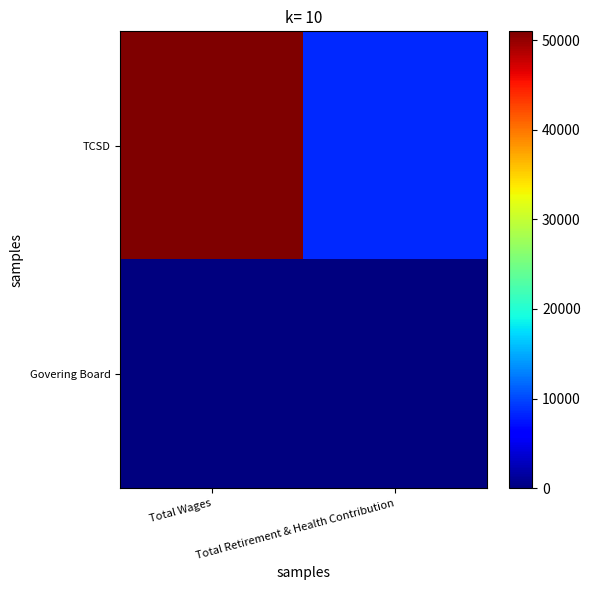

At Total Wages, list the series in order from largest to smallest.

TCSD, Govering Board